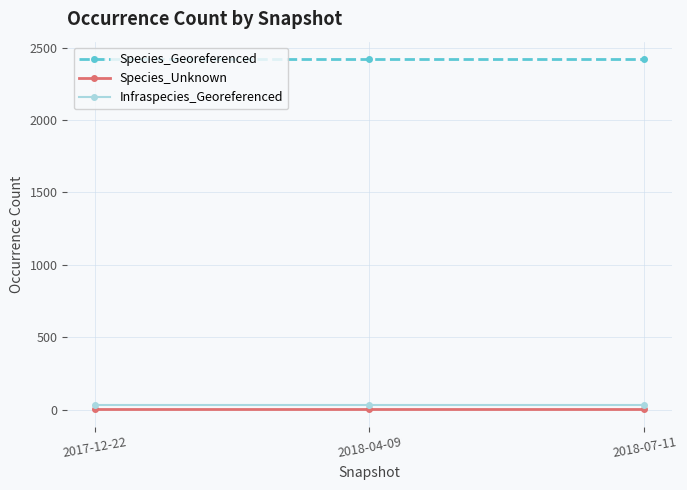

Reading left to right, extract all data points from this chart.

Species_Georeferenced: 2017-12-22=2420	2018-04-09=2420	2018-07-11=2420
Species_Unknown: 2017-12-22=4	2018-04-09=4	2018-07-11=4
Infraspecies_Georeferenced: 2017-12-22=36	2018-04-09=36	2018-07-11=36